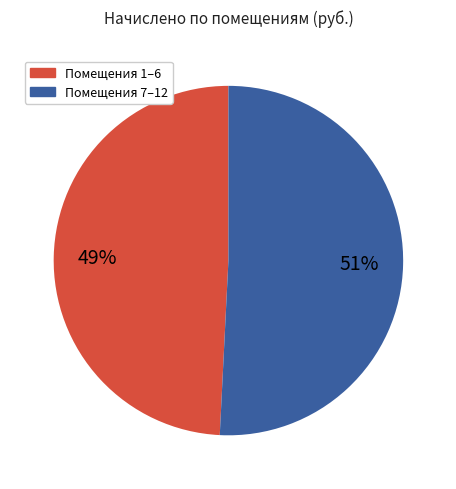

Does any single category account for the majority?

Yes